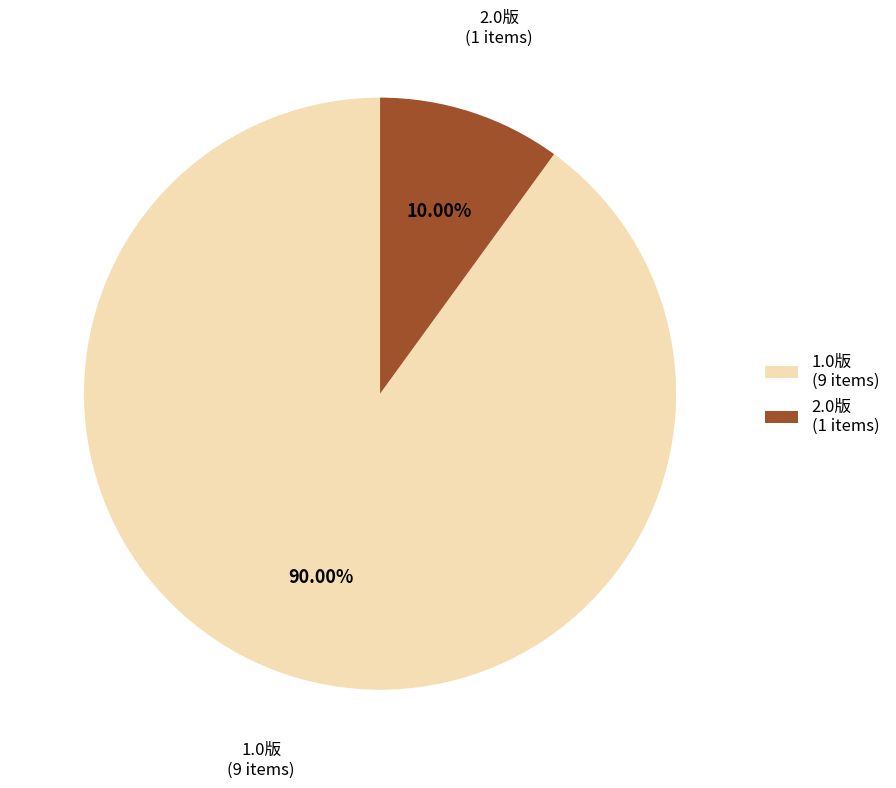

Is 1.0版 the majority of the pie?

Yes